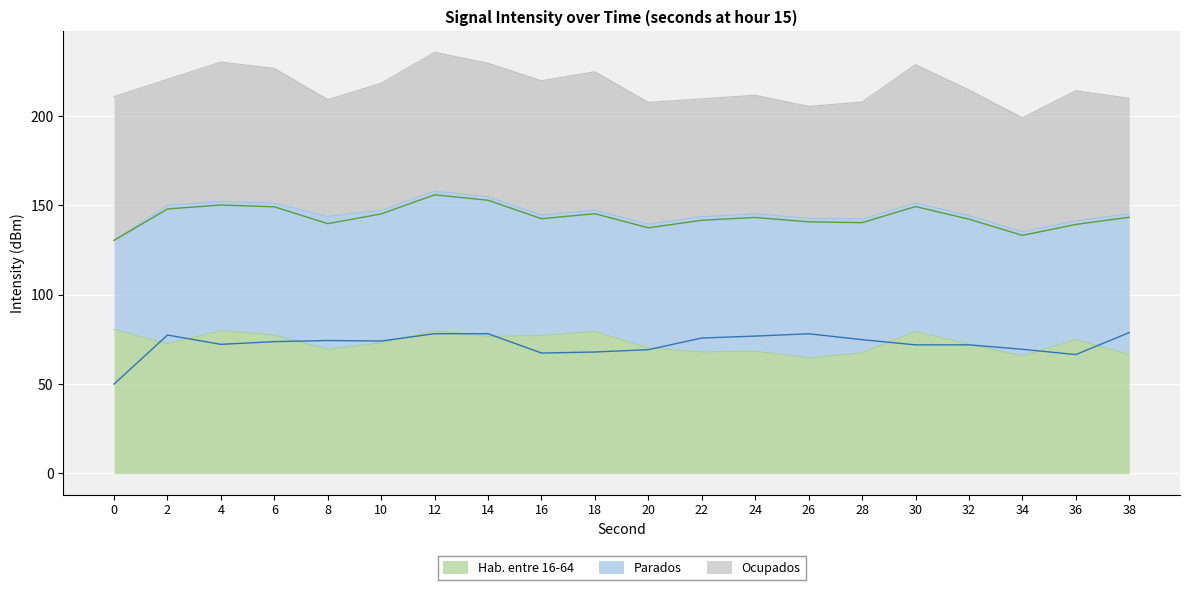

What is the value of the Parados point at the 3rd from the left?

72.2